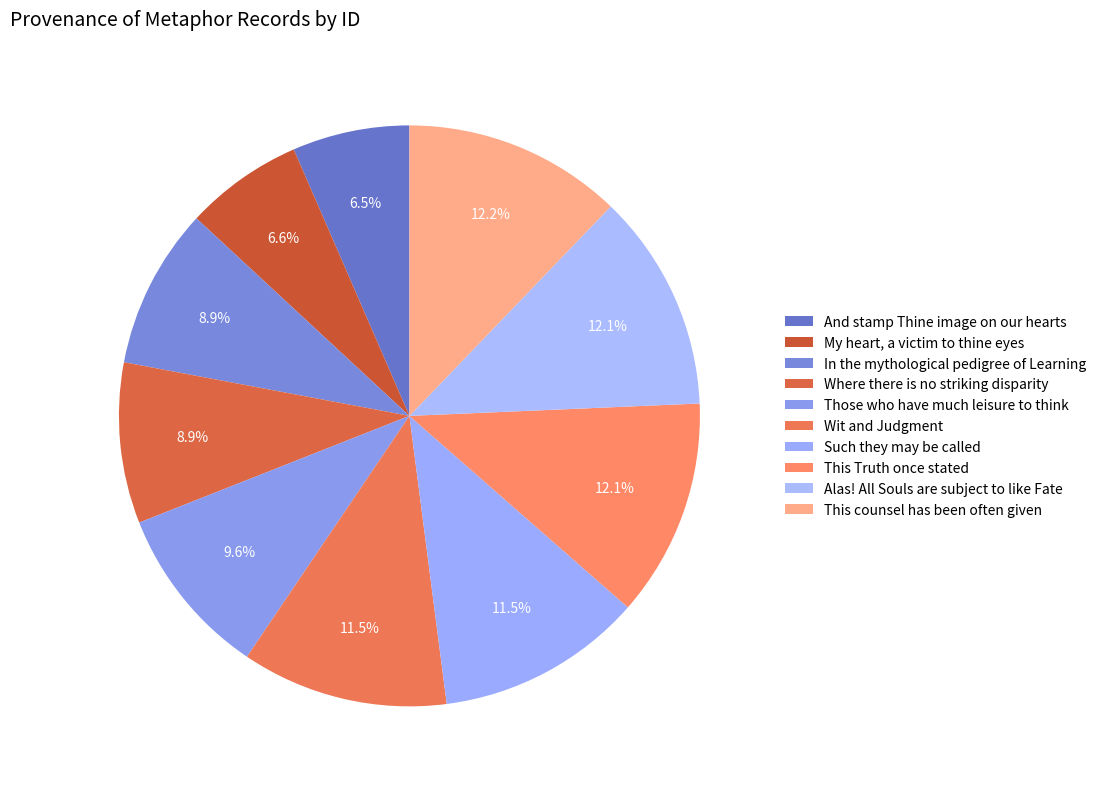

What is the ratio of the value at Such they may be called to the value at My heart, a victim to thine eyes?

1.7